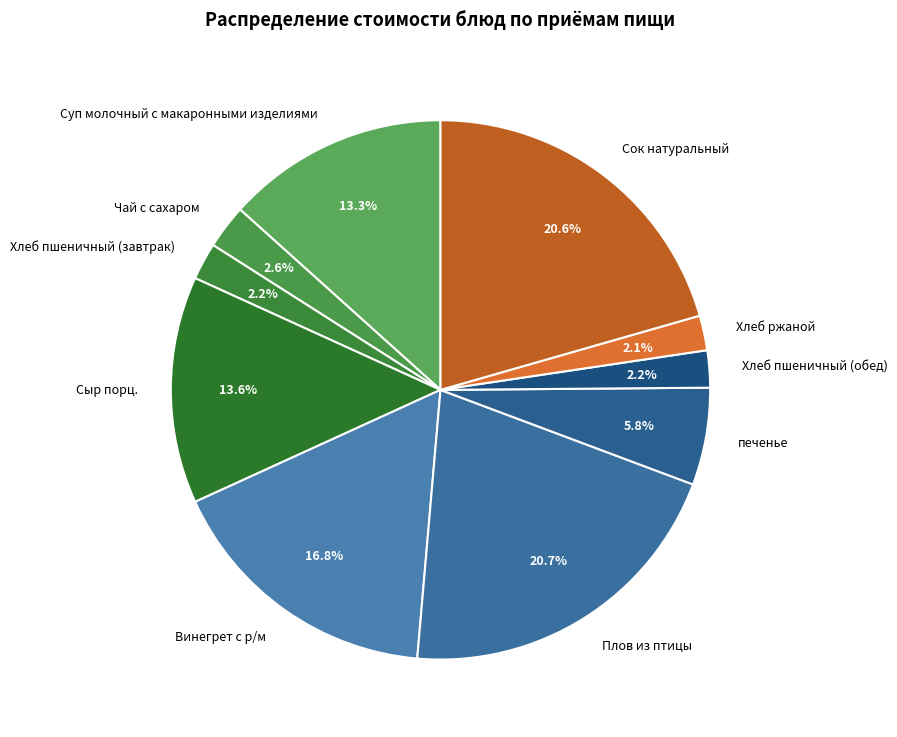

Does печенье represent more than half of the total?

No